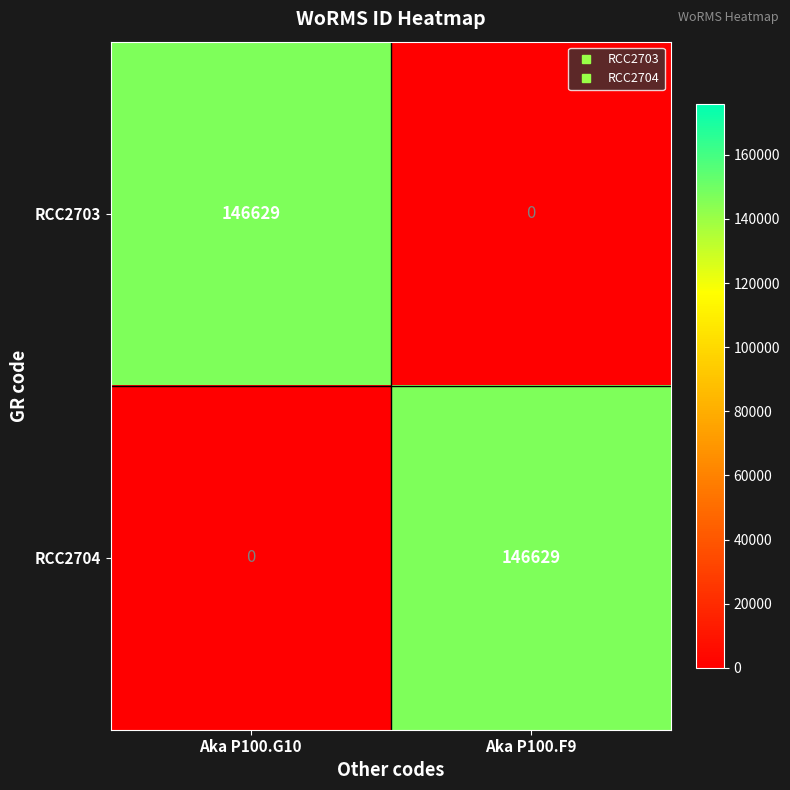

How many distinct data groups are displayed?

2